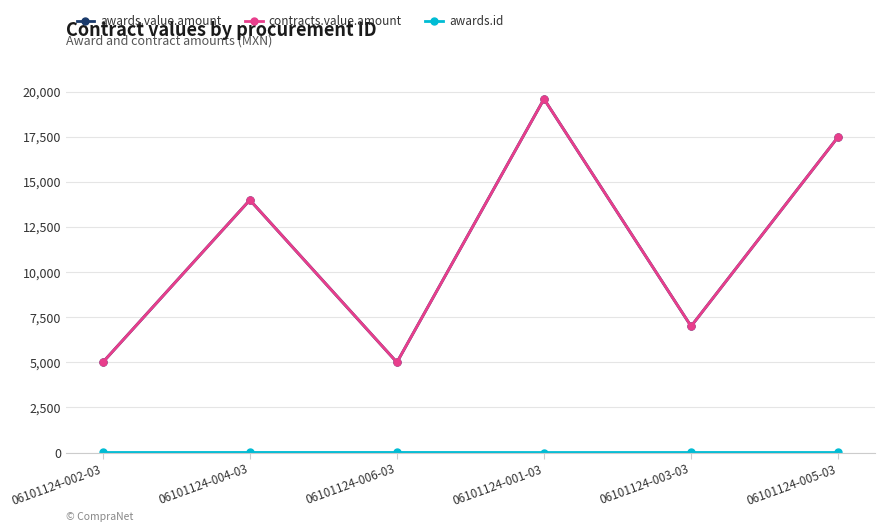

Is this an area chart (filled region under the line)?

No